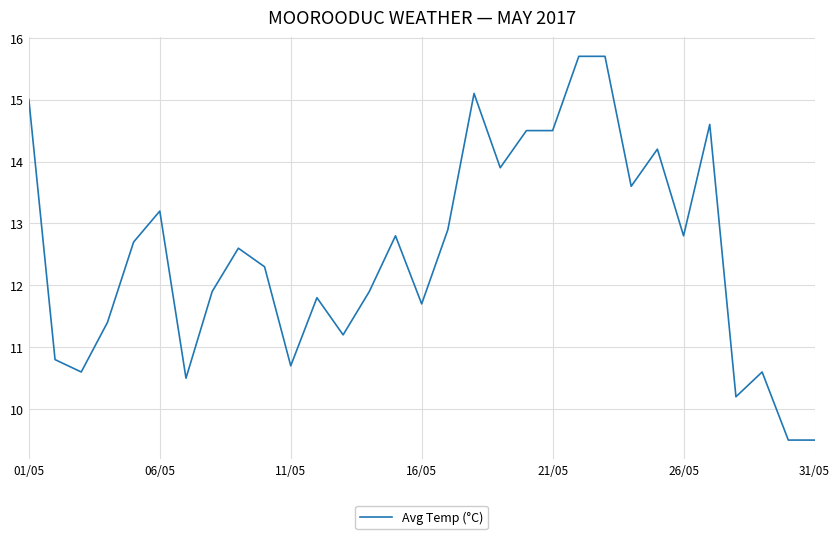

What is the smallest value displayed?

9.5